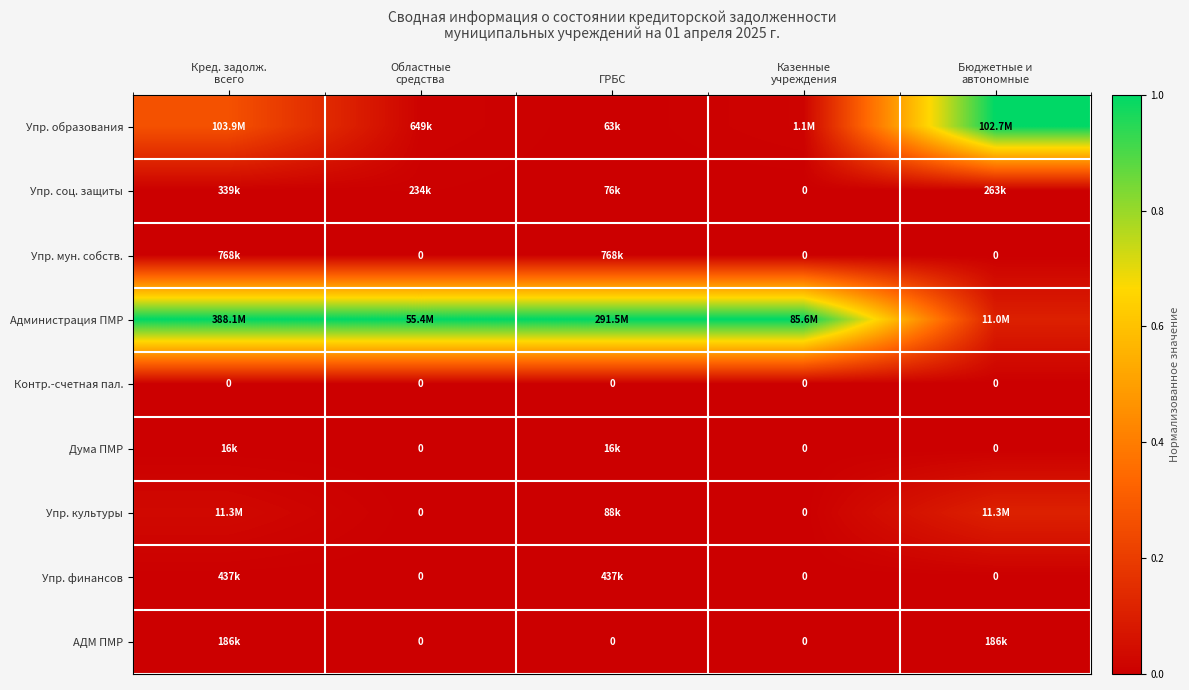

Which series has the largest total across all categories?

Администрация ПМР